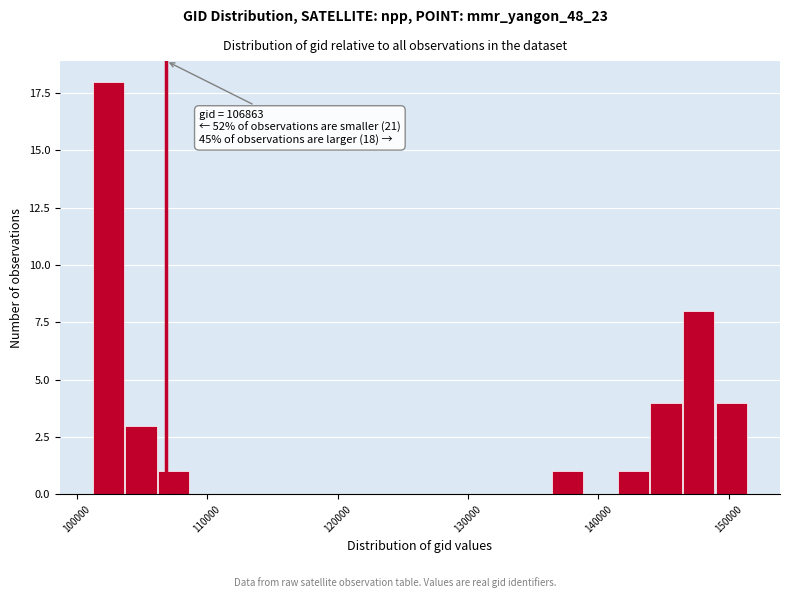

Around what value on the x-axis is the tallest bar? Give the approximate position of its centre, as read against the axis.

102000